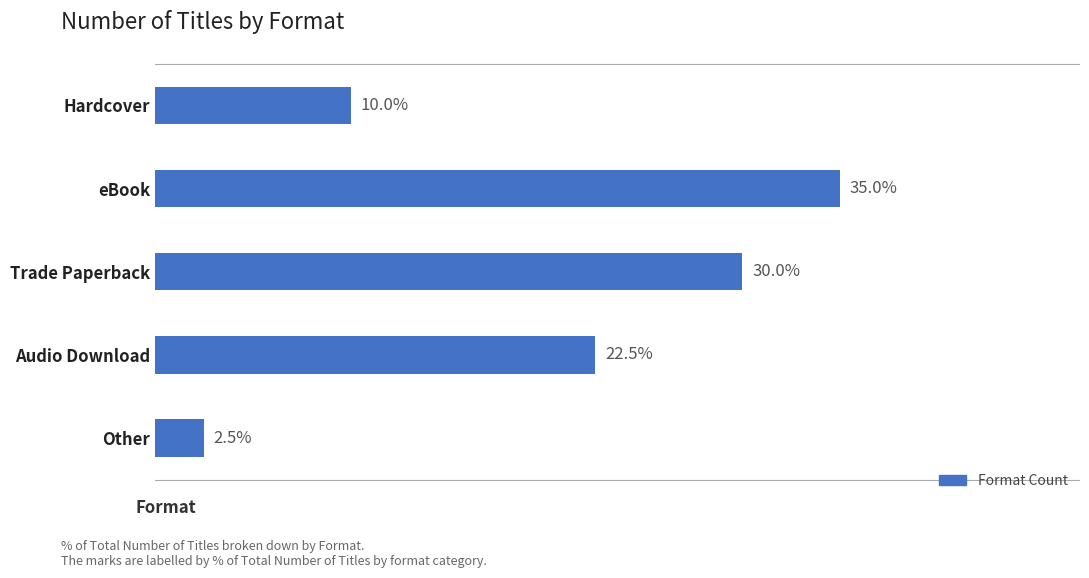

List the labels in order of value, smallest first.

Other, Hardcover, Audio Download, Trade Paperback, eBook